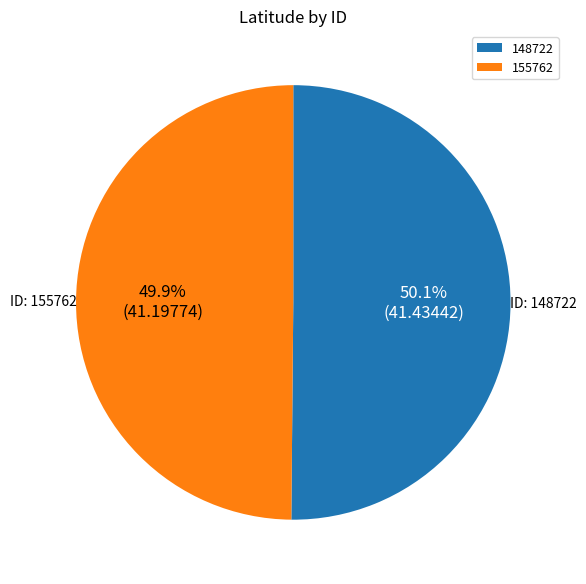

What percentage do 148722 and 155762 together represent?

100.0%